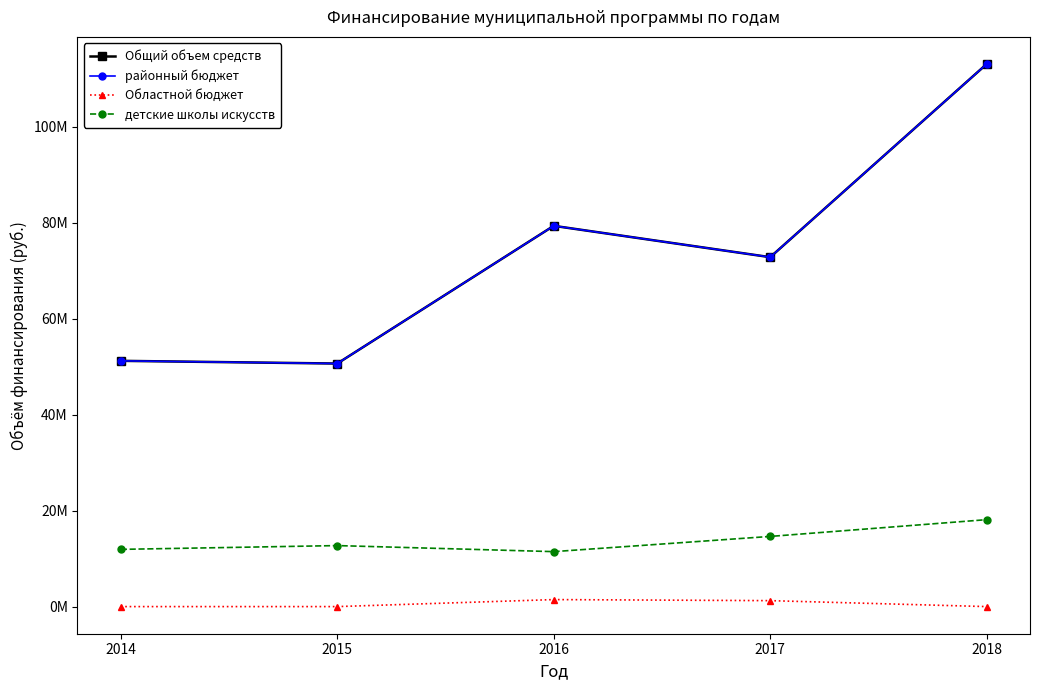

Is this an area chart (filled region under the line)?

No